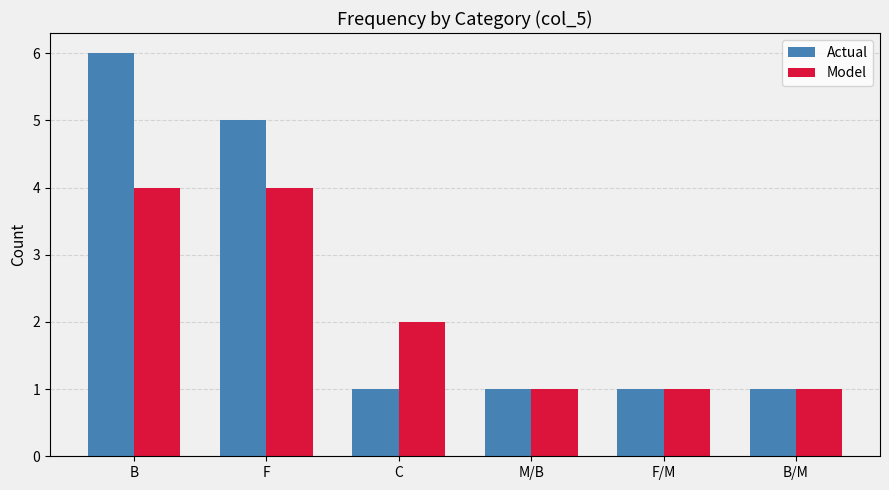

What is the smallest value displayed?

1